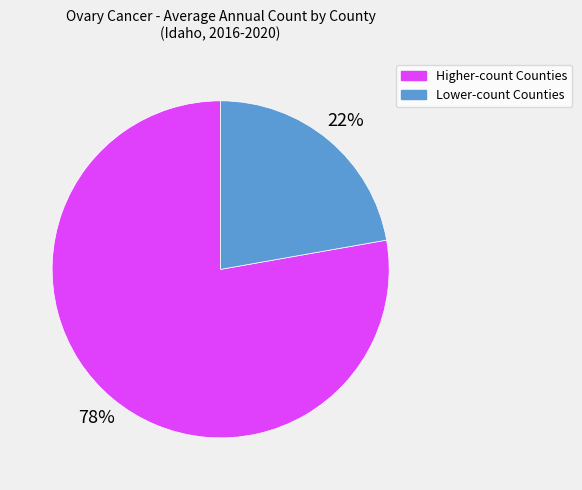

To the nearest percent, what portion does Higher-count Counties represent?

78%